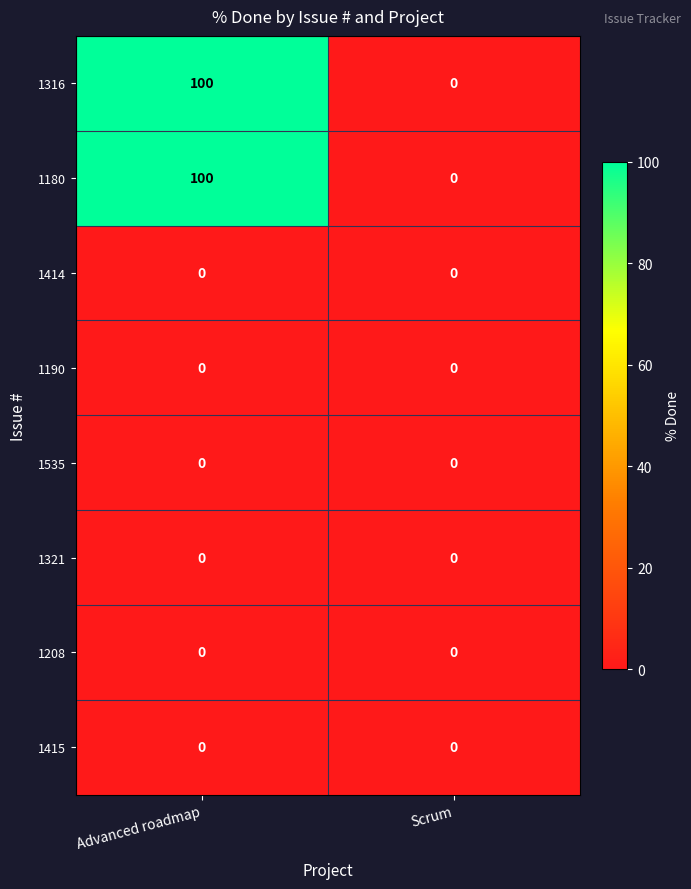

True or false: 1208 has a value of 0 at Scrum.

True